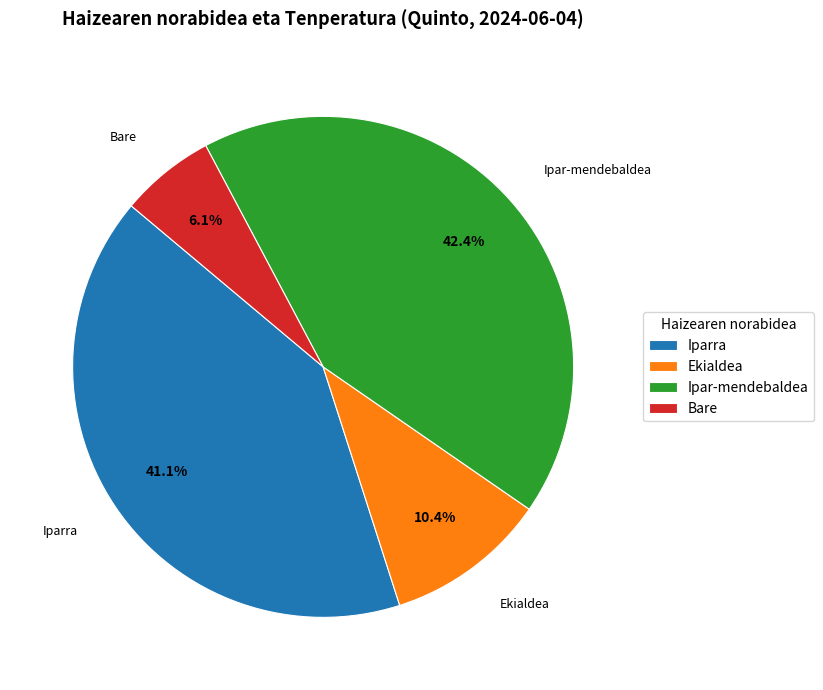

Combined, do Bare and Iparra account for over 50%?

No